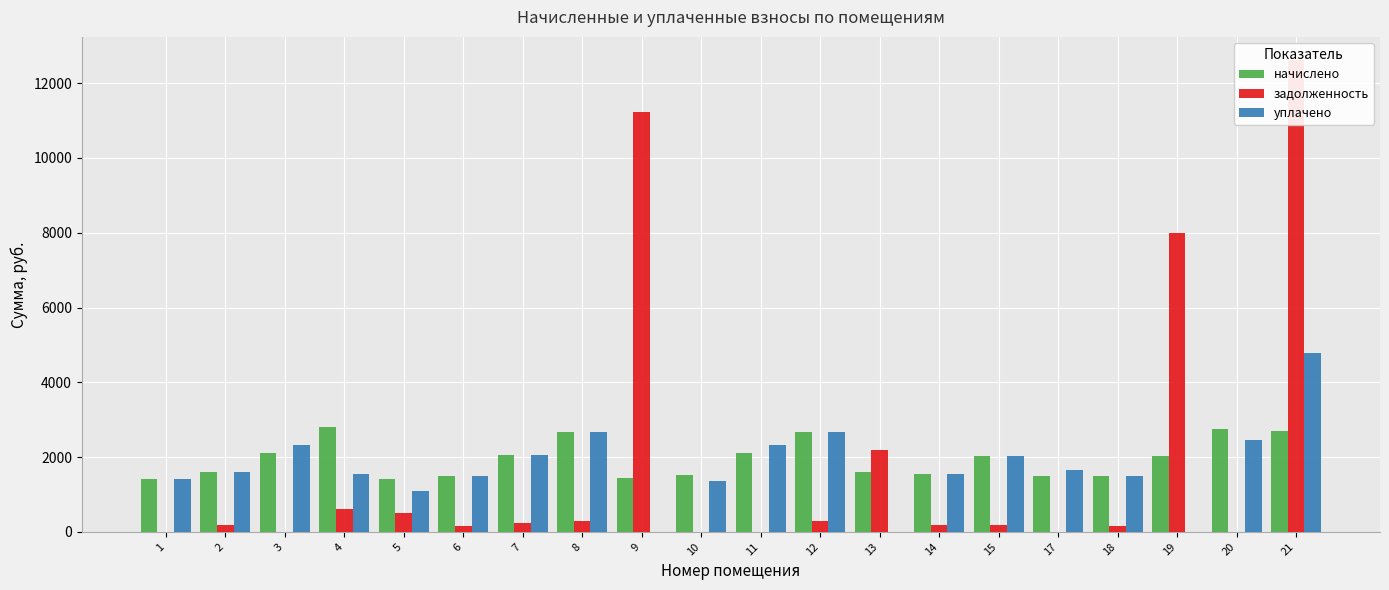

List the labels in order of уплачено value, smallest first.

9, 13, 19, 5, 10, 1, 6, 18, 14, 4, 2, 17, 15, 7, 3, 11, 20, 12, 8, 21